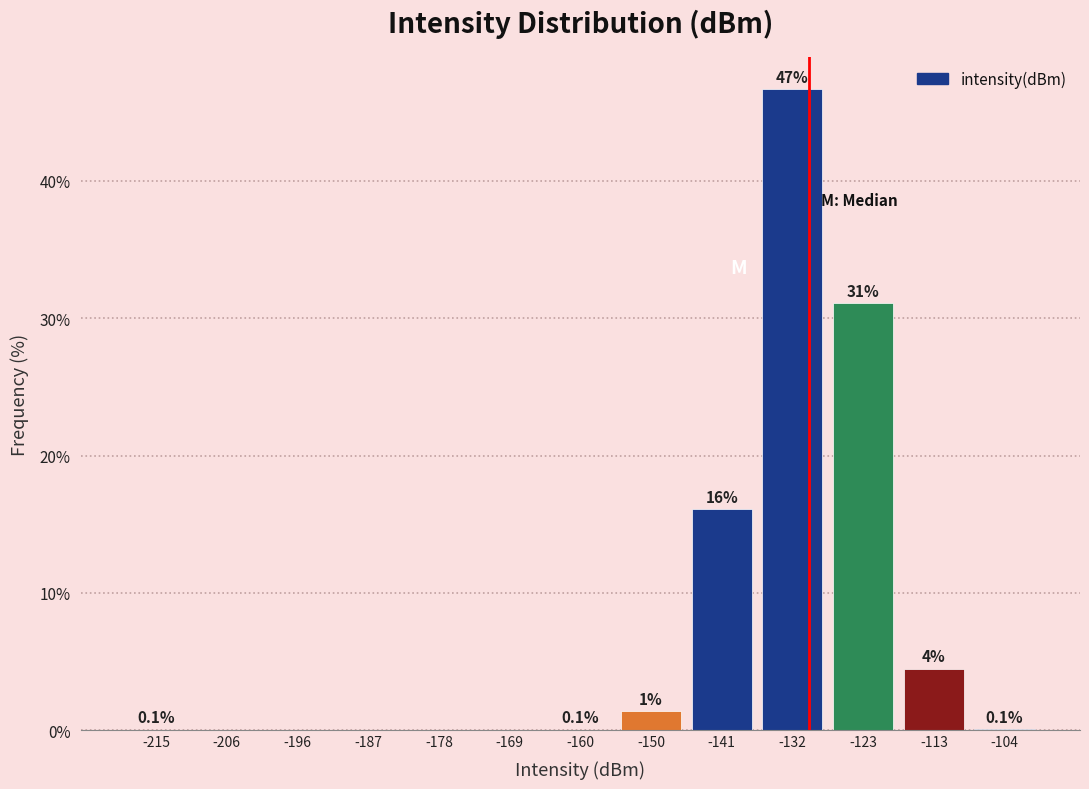

Which range on the x-axis has the tallest bar?

-137 to -128